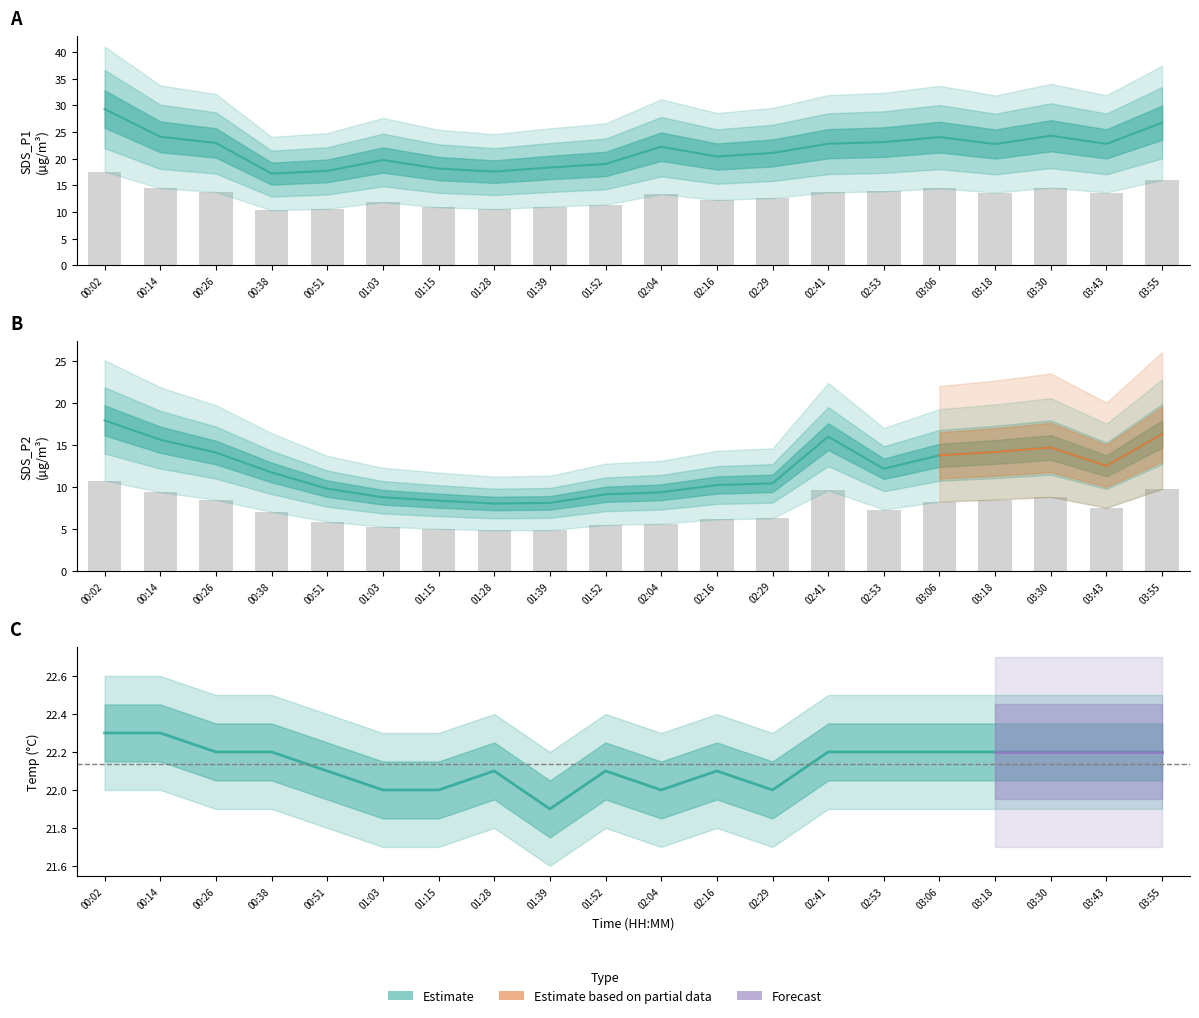

What is the sum of the SDS_P1_lower values at 00:38 and 03:30?

15.9